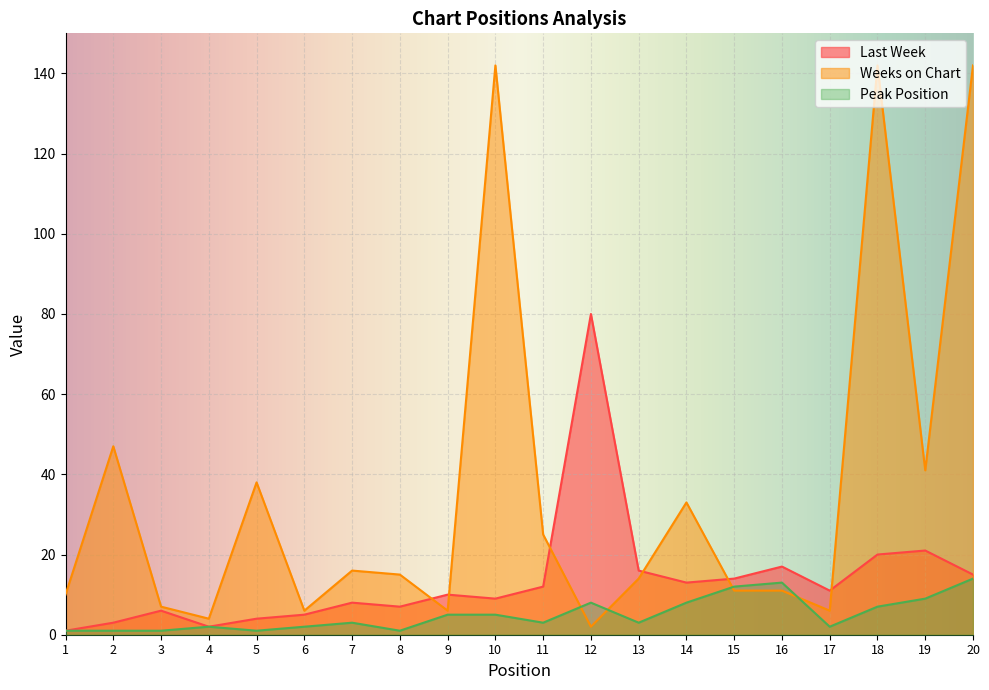

At which label does Peak Position reach its peak?

20